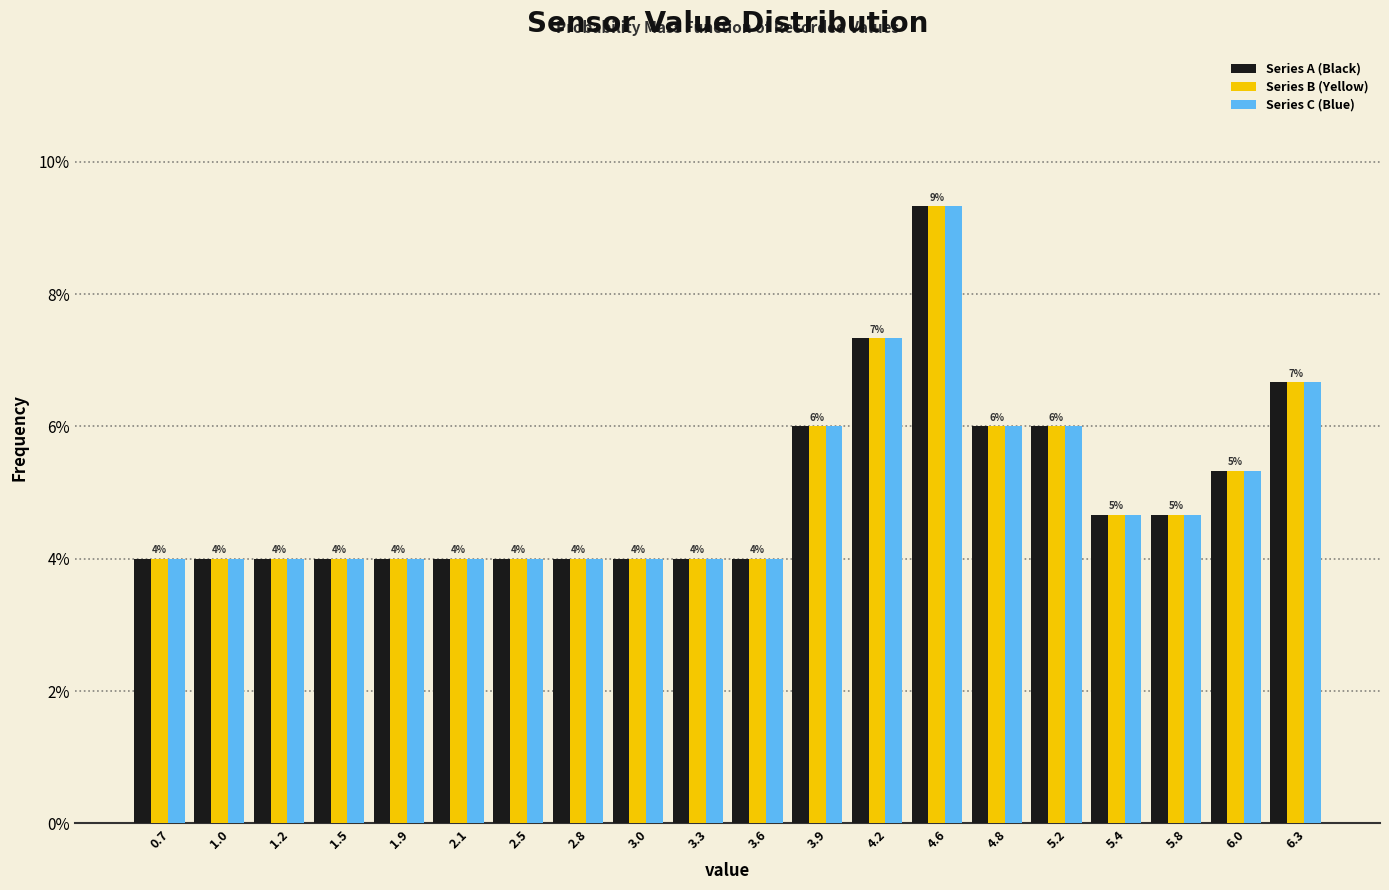

In the Series A (Black) series, which range on the x-axis has the tallest bar?

4.4 to 4.7